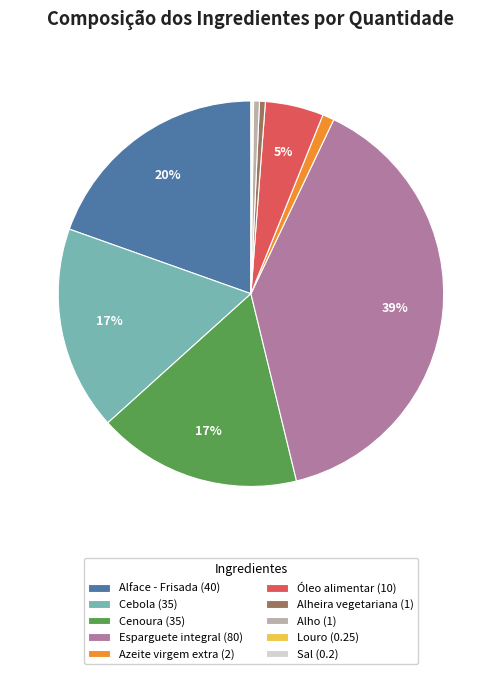

Which slice is the largest?

Esparguete integral